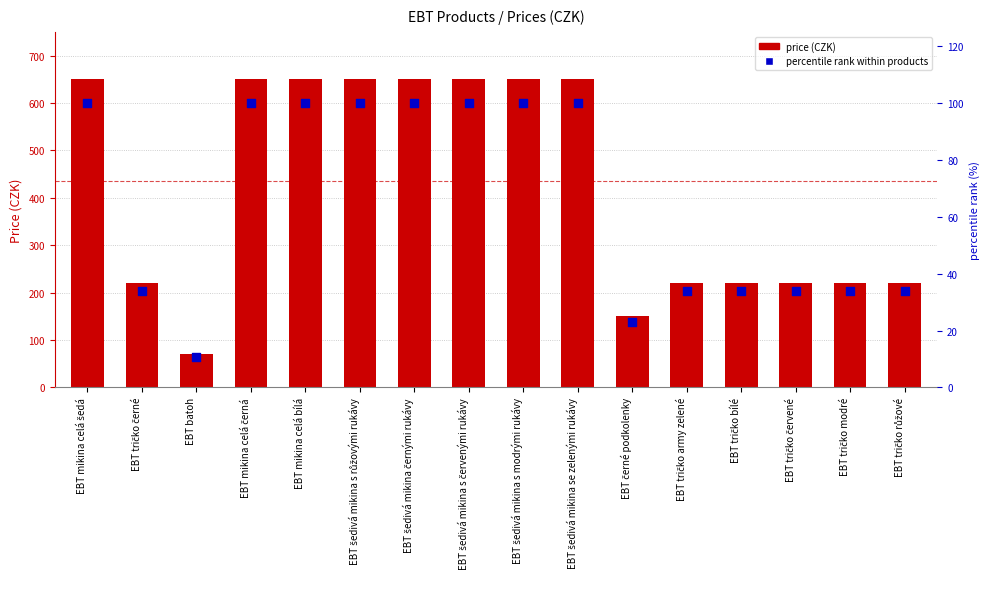

Which series has the largest total across all categories?

price (CZK)